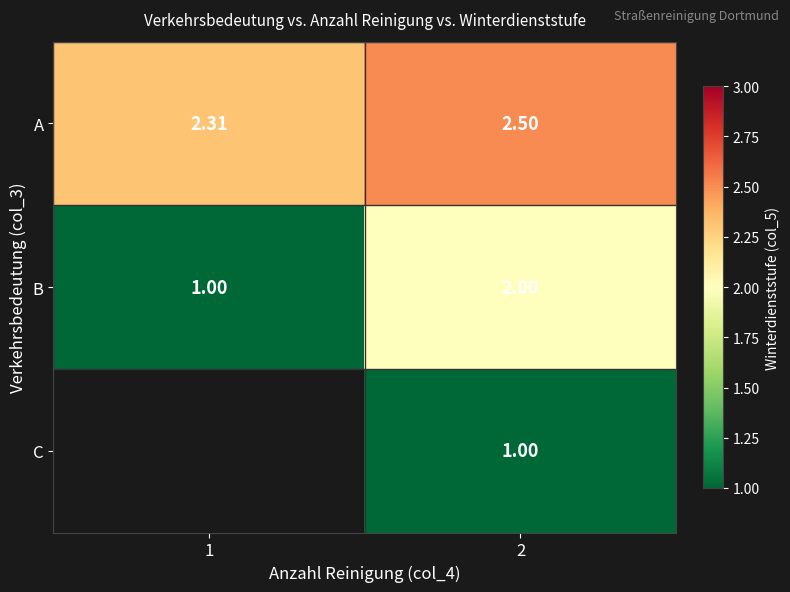

At which category does the chart reach its minimum across all series?

1